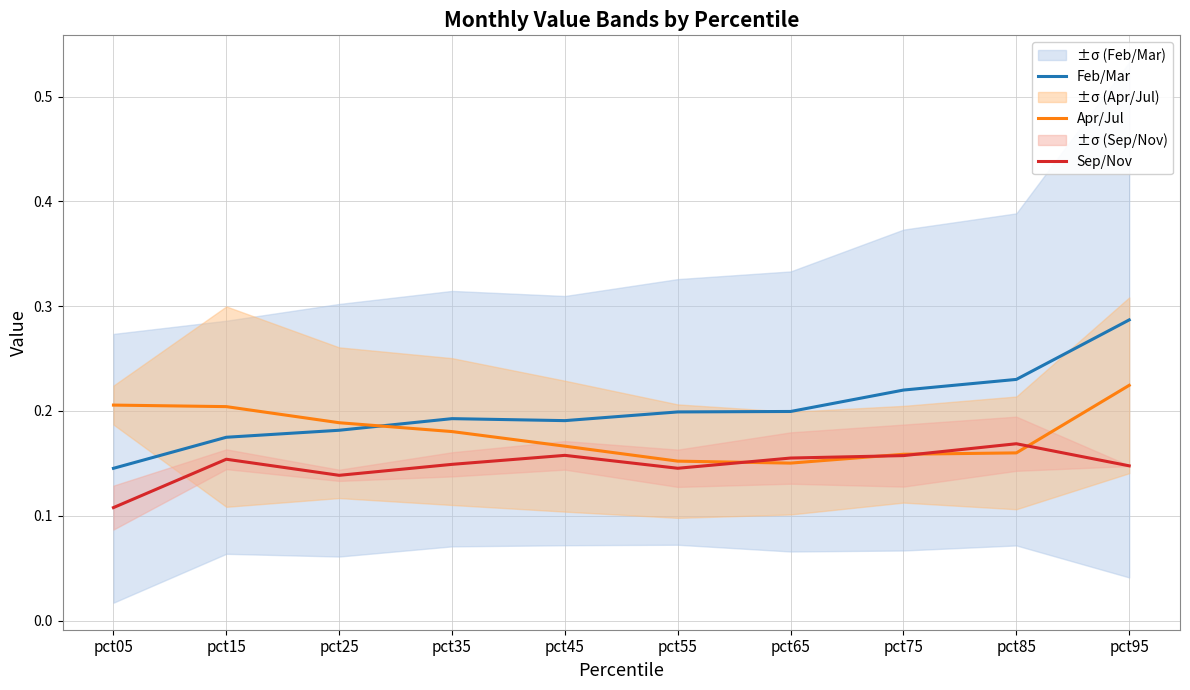

What is the sum of all Sep/Nov values?

1.5